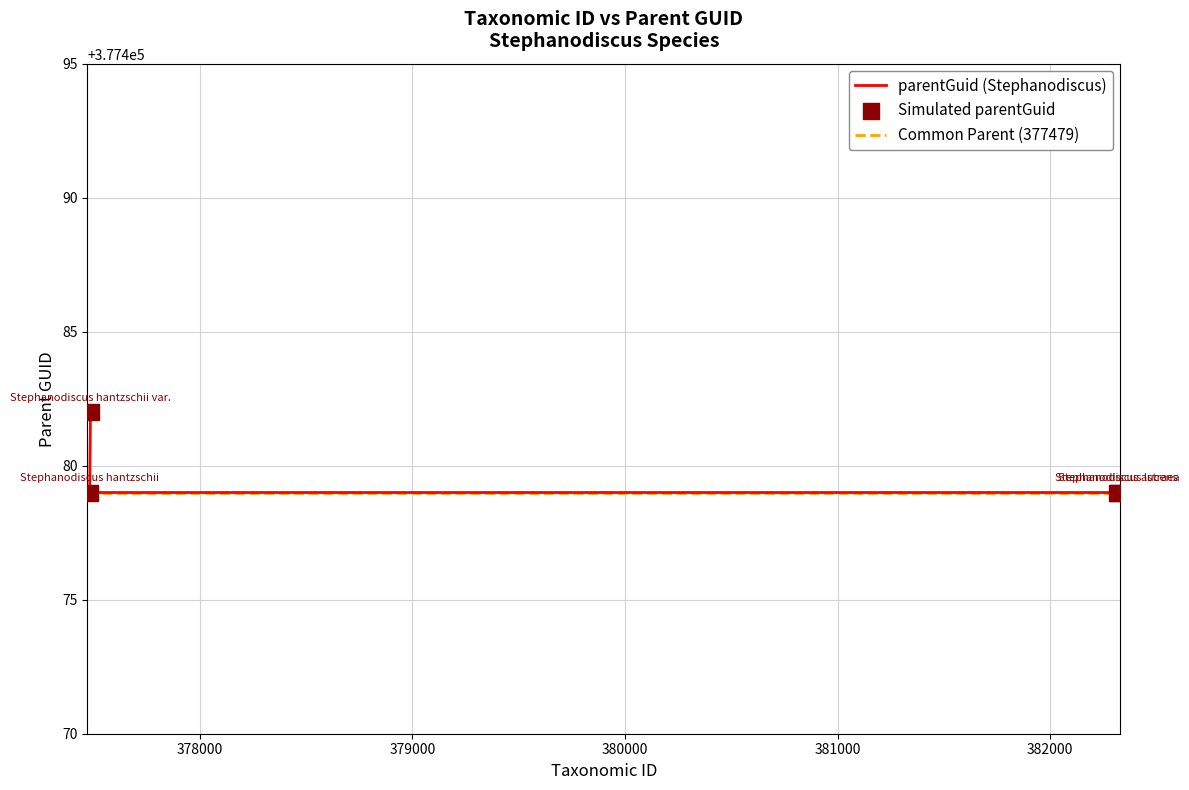

What is the change in value from Stephanodiscus hantzschii var. to Stephanodiscus astraea?

-3